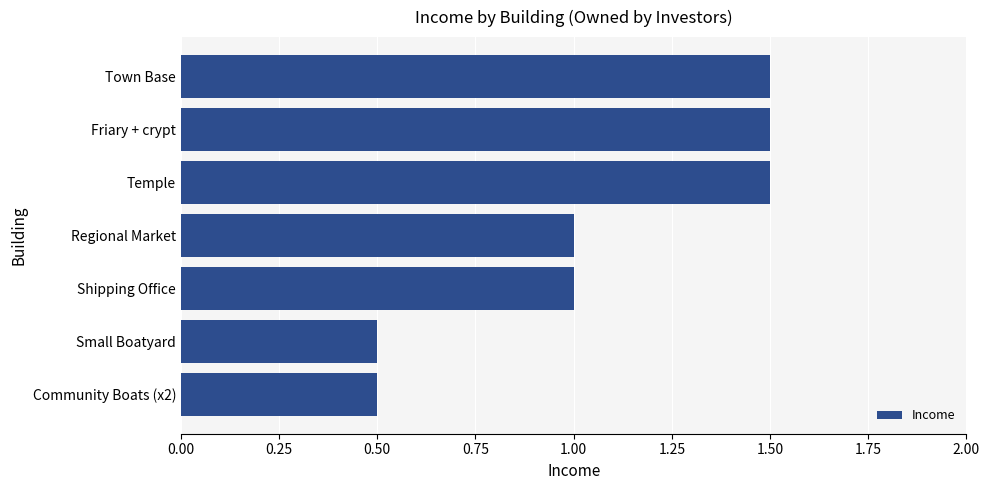

The value at Friary + crypt is 1.5. True or false?

True